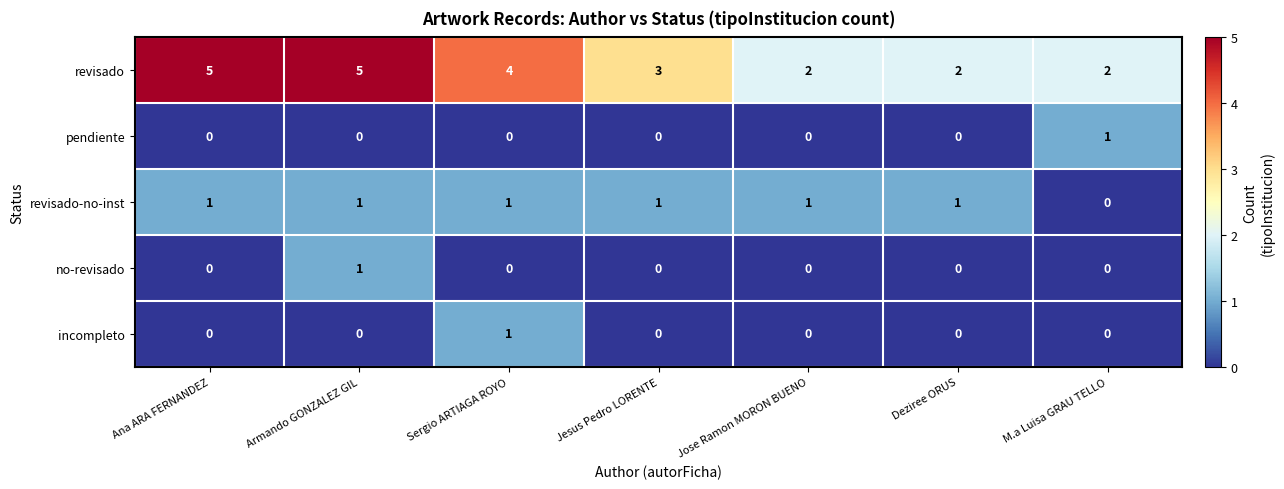

What is the sum of all revisado values?

23